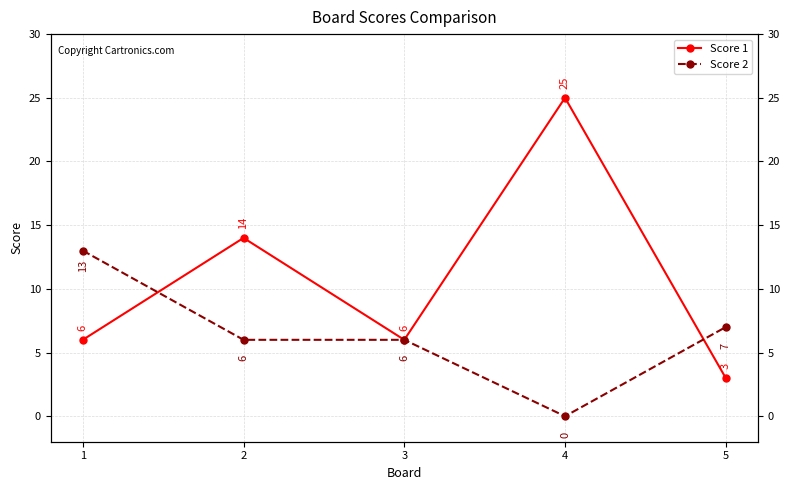

Rank the series by their maximum value, from lowest to highest.

Score 2, Score 1